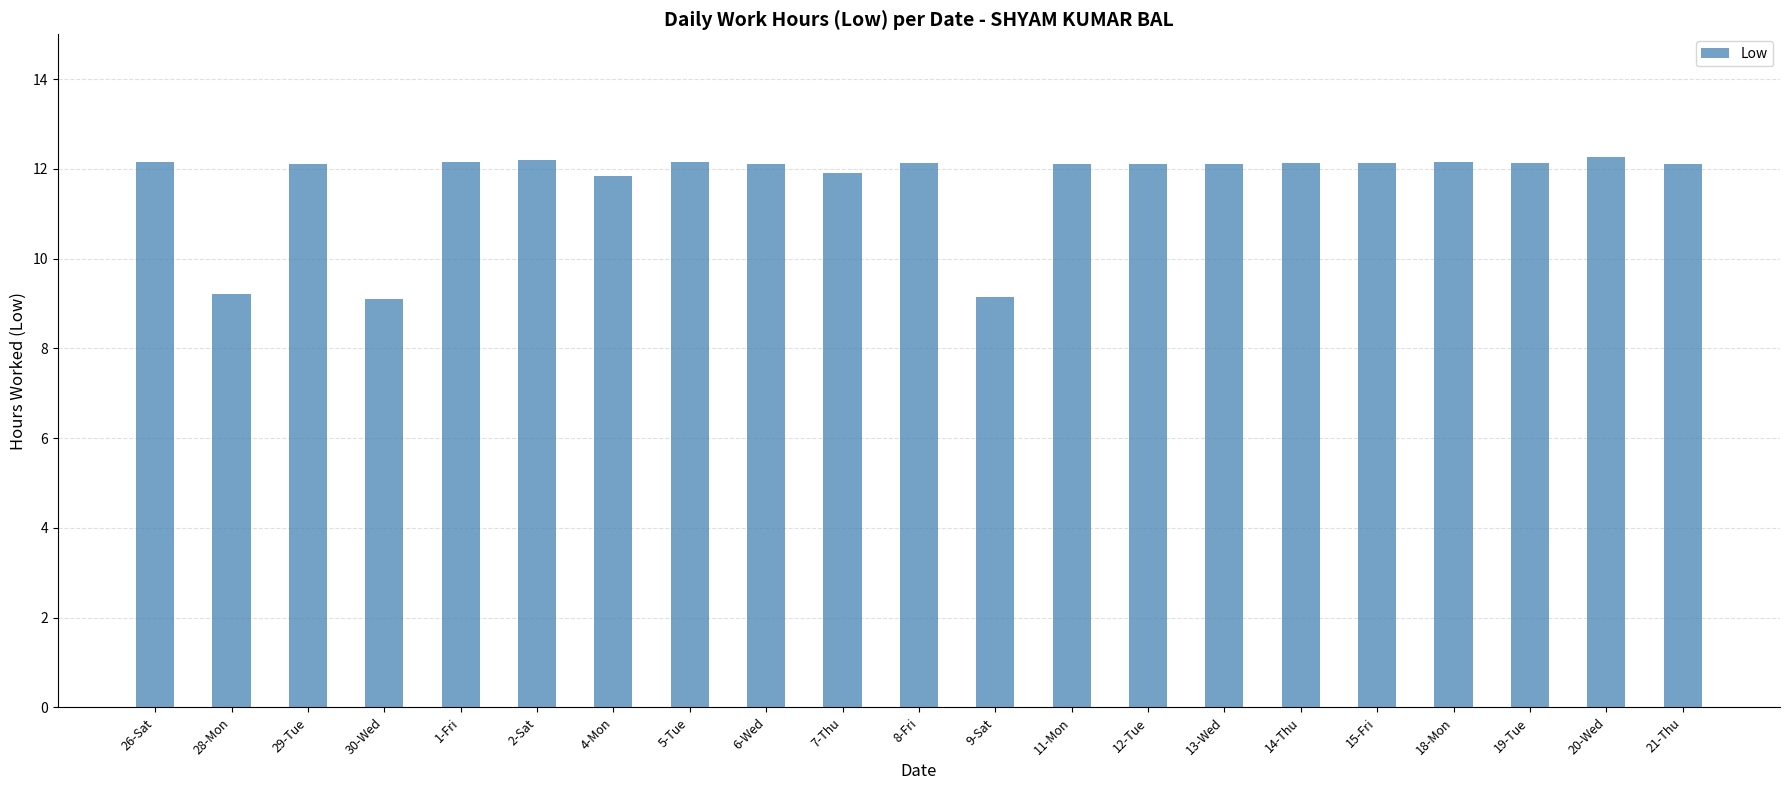

The value at 5-Tue is 12.2. True or false?

True